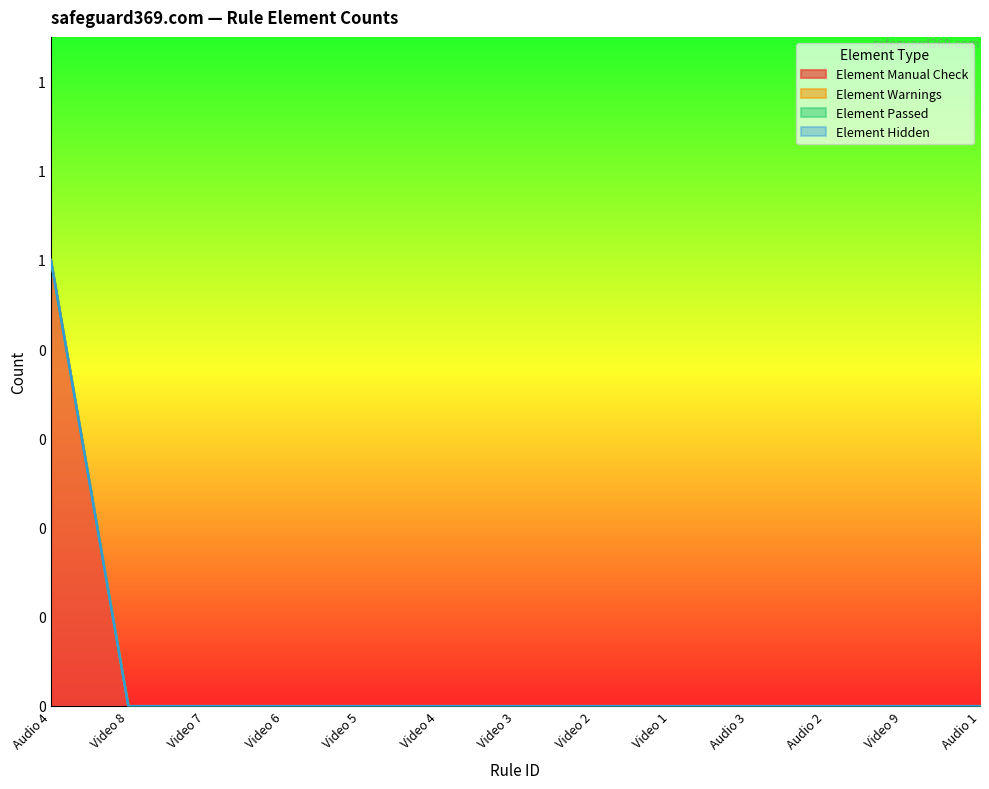

At Video 5, list the series in order from largest to smallest.

Element Manual Check, Element Warnings, Element Passed, Element Hidden